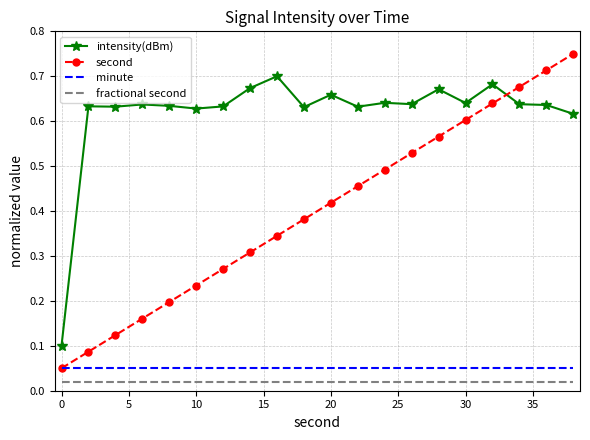

Which series has the widest spread of values?

second